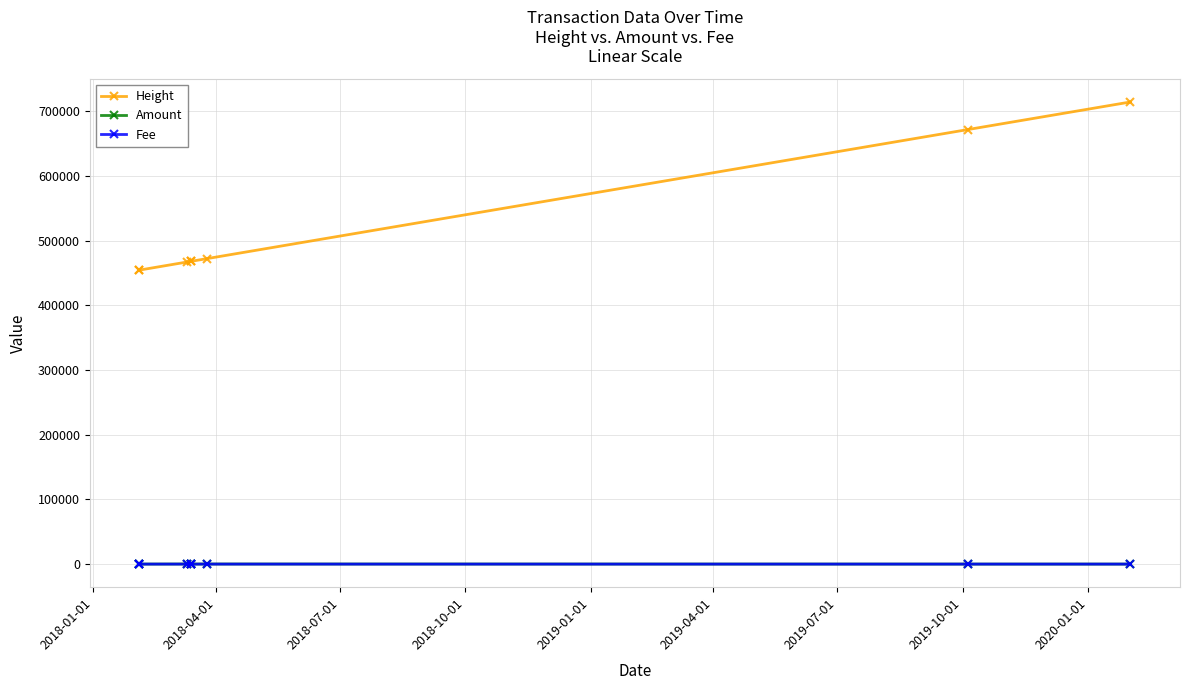

Which series has the widest spread of values?

Height